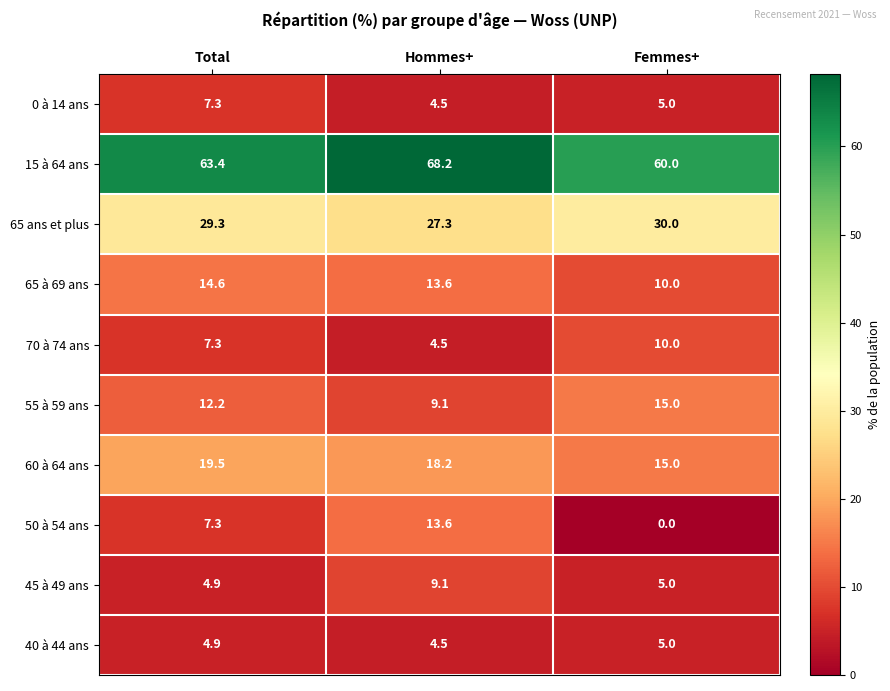

Which series has the widest spread of values?

50 à 54 ans